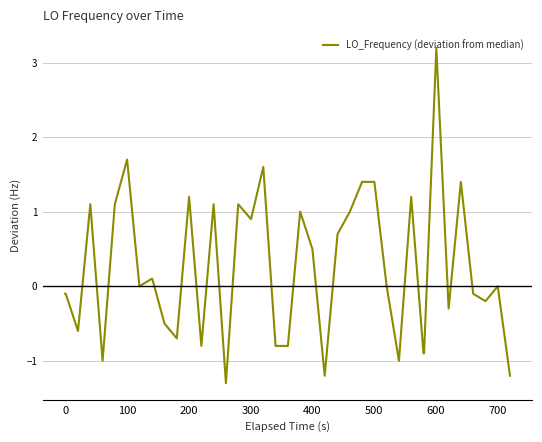

What is the minimum value shown in the chart?

-1.3